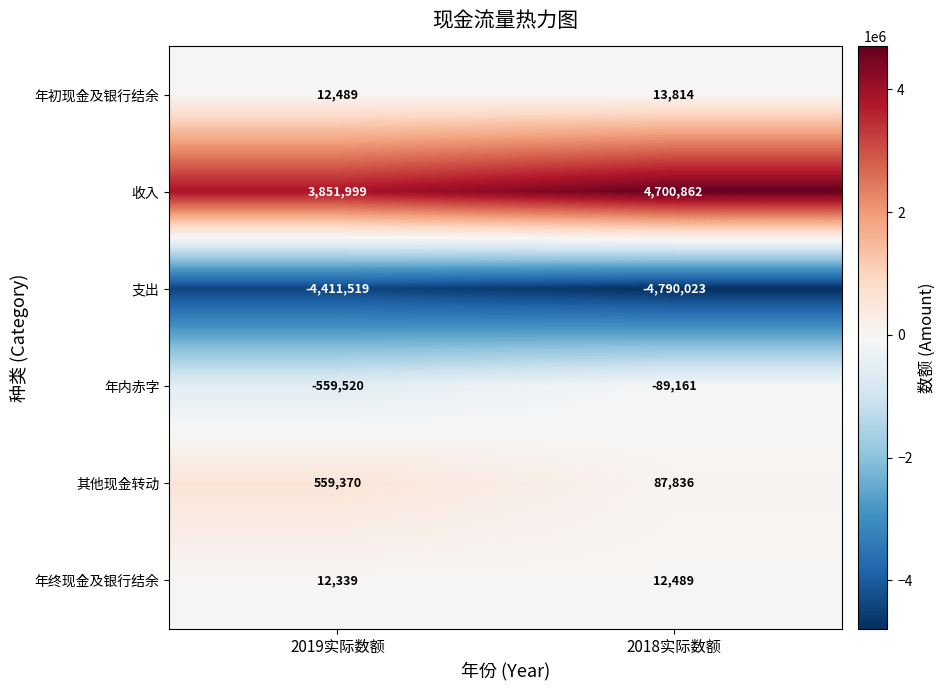

At which category is the sum across all series the highest?

2018实际数额